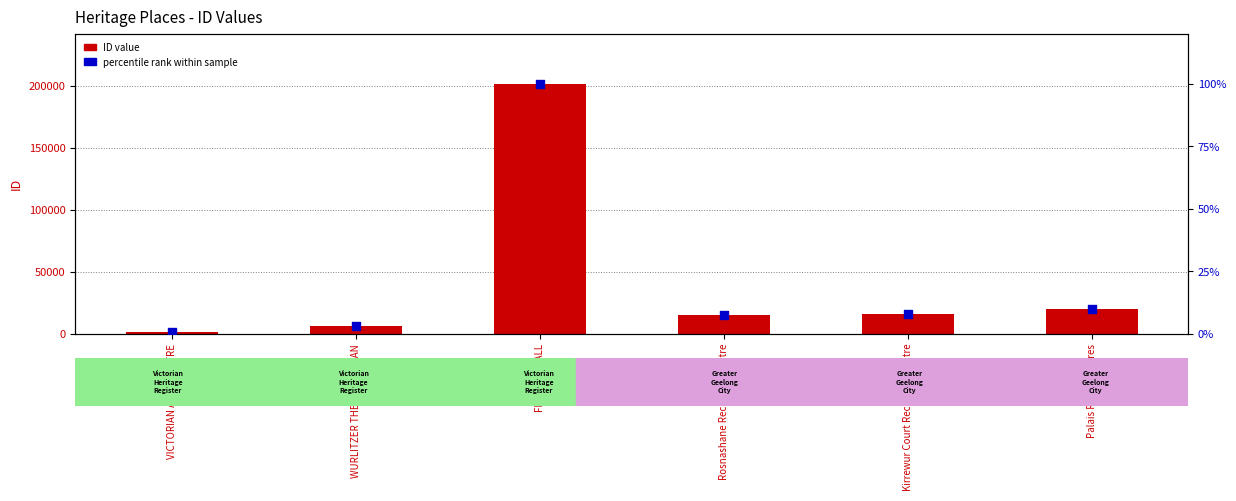

At how many categories does at least one series exceed 152632?

1